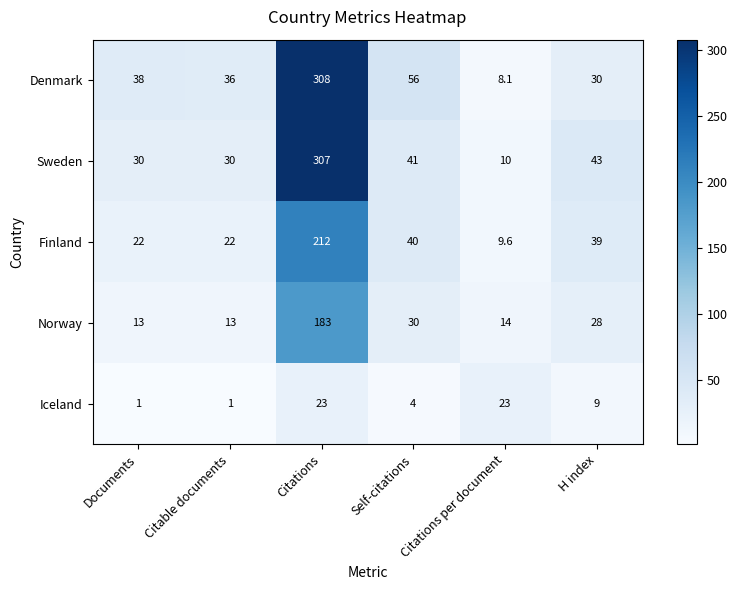

The Sweden series shows 10.0 at Citations per document. True or false?

True